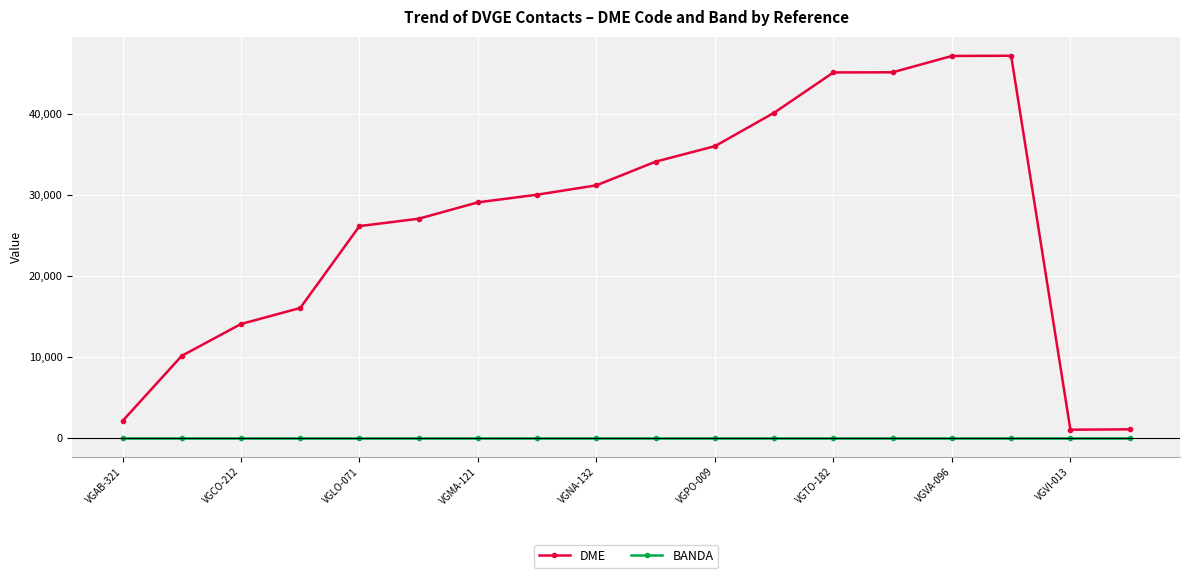

Which series has the largest range (max minus min)?

DME